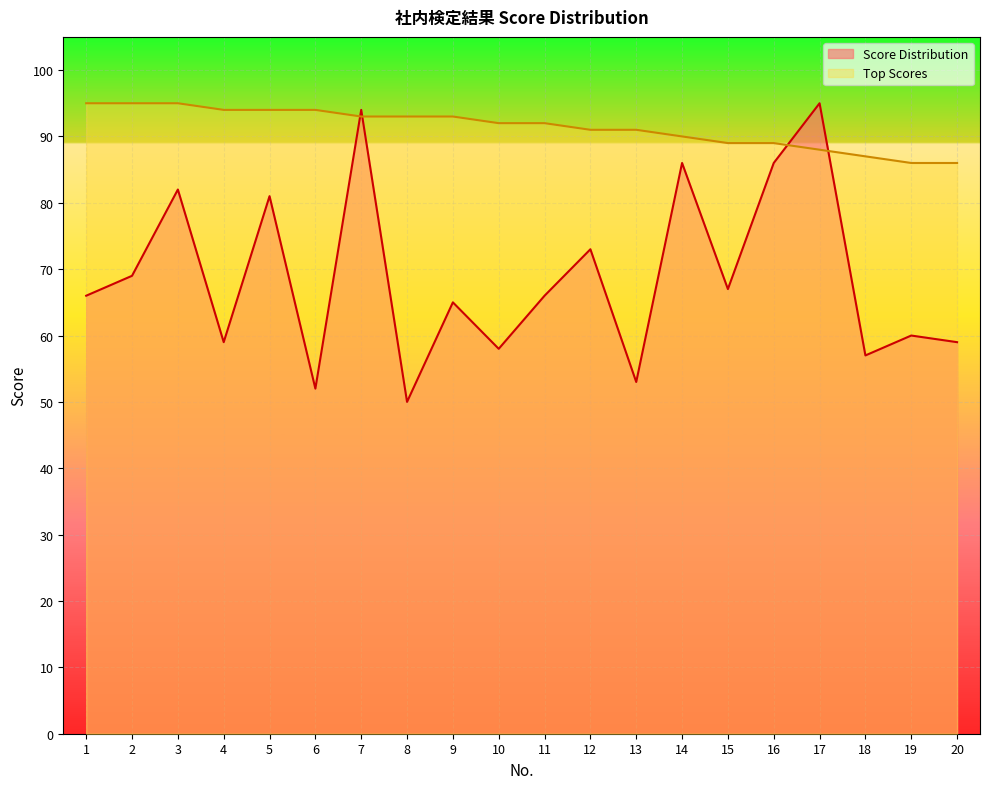

The value of Score Distribution at 13 is 87. True or false?

False